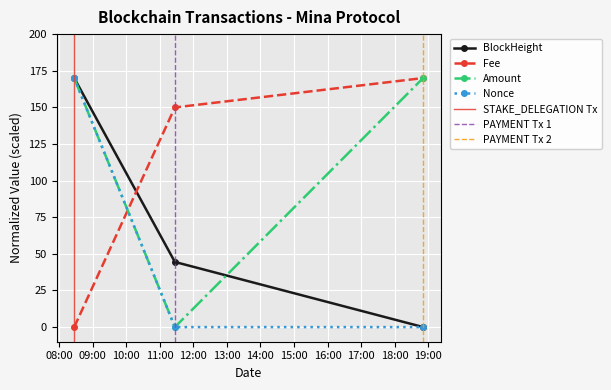

Which series has the largest range (max minus min)?

BlockHeight